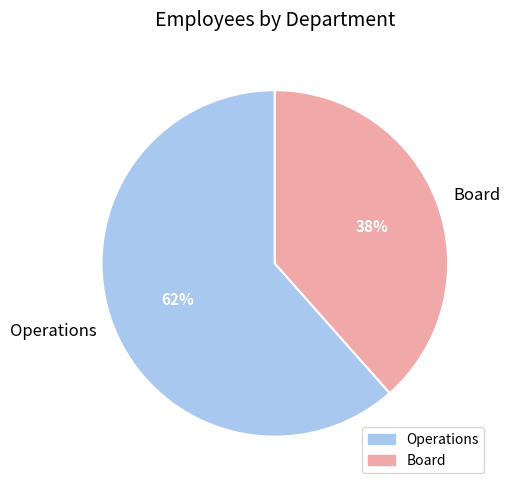

The Board slice represents 38% of the pie. True or false?

True